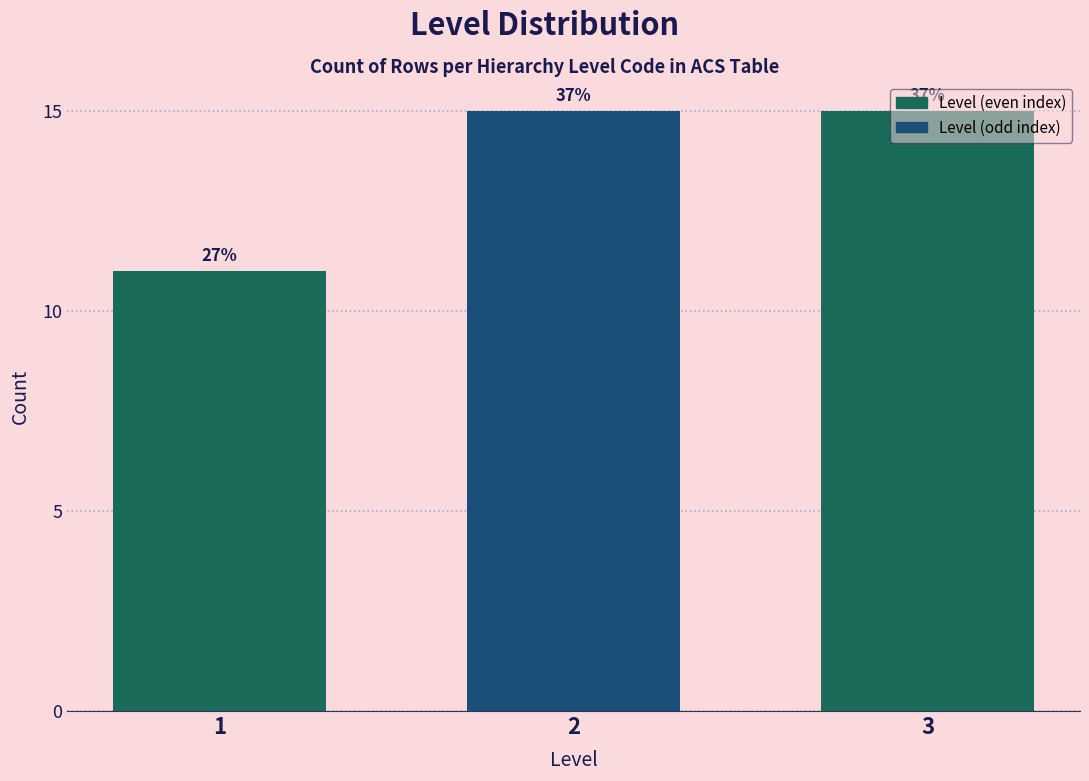

Are the bars horizontal?

No